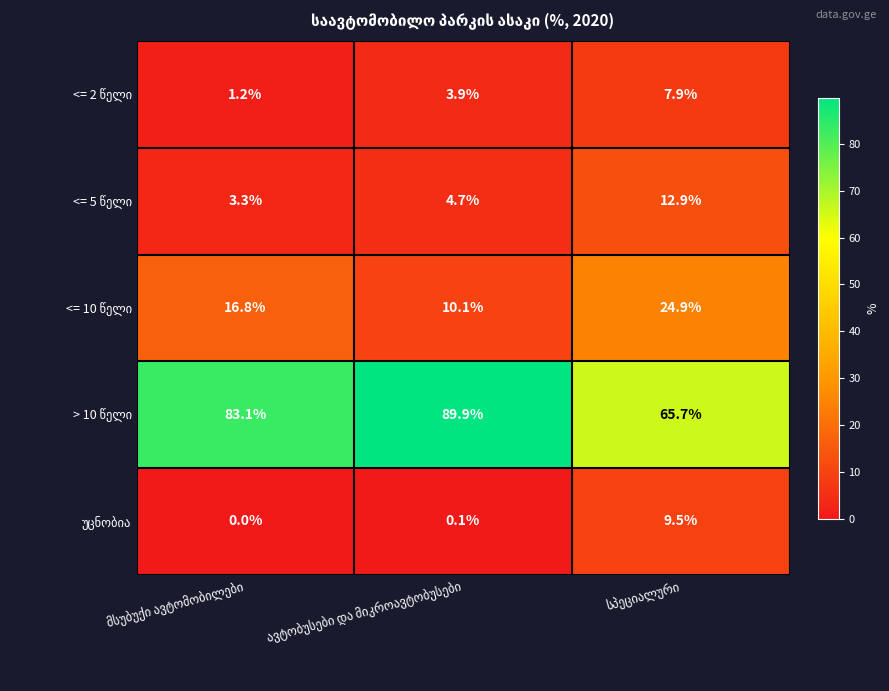

What is the greatest value displayed?

89.9